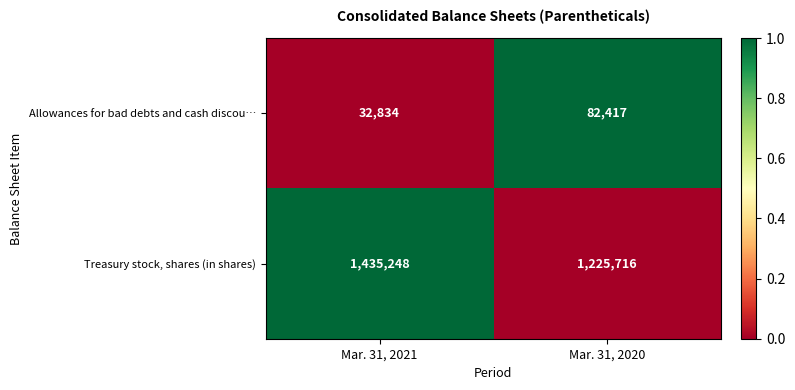

Reading left to right, transcribe all the data shown in this chart.

Allowances for bad debts and cash discou…: Mar. 31, 2021=32834	Mar. 31, 2020=82417
Treasury stock, shares (in shares): Mar. 31, 2021=1435248	Mar. 31, 2020=1225716